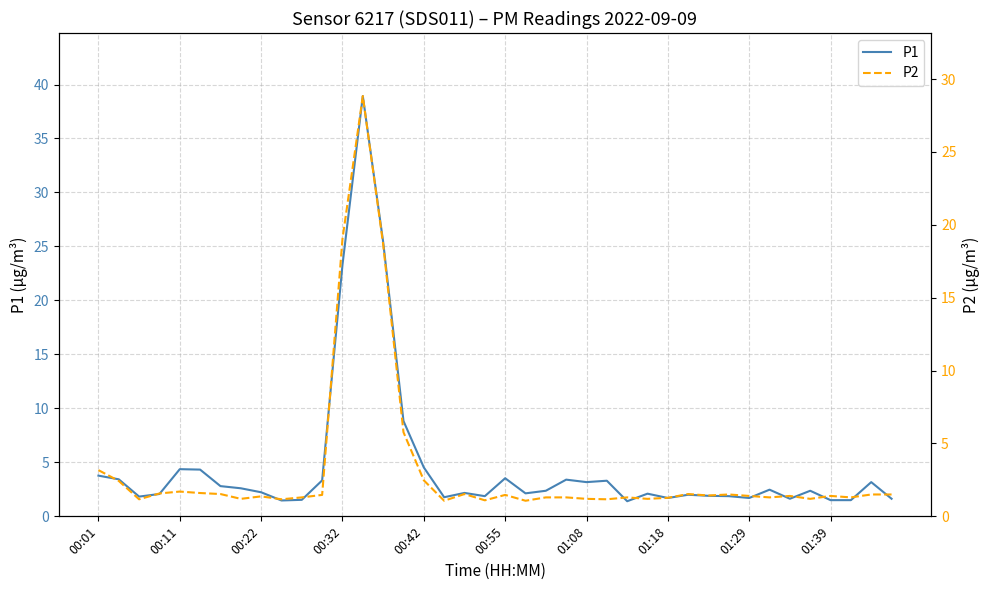

What is the maximum value for P1?

38.9